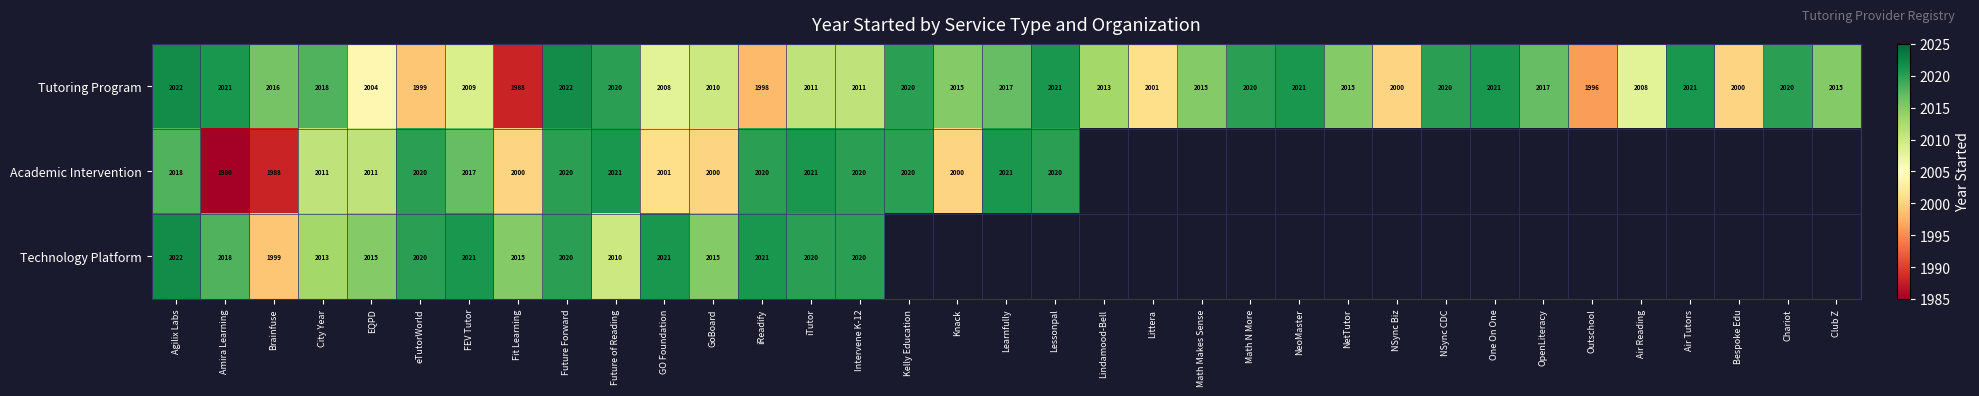

At which label is Tutoring Program closest to 2005?

EQPD